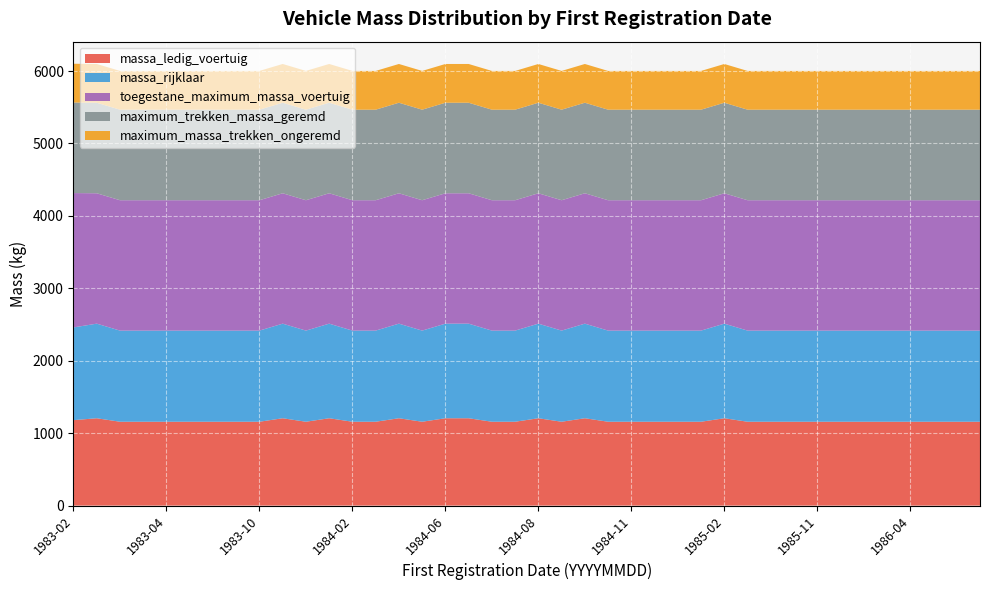

Reading left to right, what are all the values shown in this chart?

massa_ledig_voertuig: 1180	1206	1158	1158	1158	1158	1158	1158	1158	1206	1158	1206	1158	1158	1206	1158	1206	1206	1158	1158	1206	1158	1206	1158	1158	1158	1158	1158	1206	1158	1158	1158	1158	1158	1158	1158	1158	1158	1158	1158
massa_rijklaar: 1280	1306	1258	1258	1258	1258	1258	1258	1258	1306	1258	1306	1258	1258	1306	1258	1306	1306	1258	1258	1306	1258	1306	1258	1258	1258	1258	1258	1306	1258	1258	1258	1258	1258	1258	1258	1258	1258	1258	1258
toegestane_maximum_massa_voertuig: 1855	1800	1800	1800	1800	1800	1800	1800	1800	1800	1800	1800	1800	1800	1800	1800	1800	1800	1800	1800	1800	1800	1800	1800	1800	1800	1800	1800	1800	1800	1800	1800	1800	1800	1800	1800	1800	1800	1800	1800
maximum_trekken_massa_geremd: 1250	1250	1250	1250	1250	1250	1250	1250	1250	1250	1250	1250	1250	1250	1250	1250	1250	1250	1250	1250	1250	1250	1250	1250	1250	1250	1250	1250	1250	1250	1250	1250	1250	1250	1250	1250	1250	1250	1250	1250
maximum_massa_trekken_ongeremd: 535	535	535	535	535	535	535	535	535	535	535	535	535	535	535	535	535	535	535	535	535	535	535	535	535	535	535	535	535	535	535	535	535	535	535	535	535	535	535	535